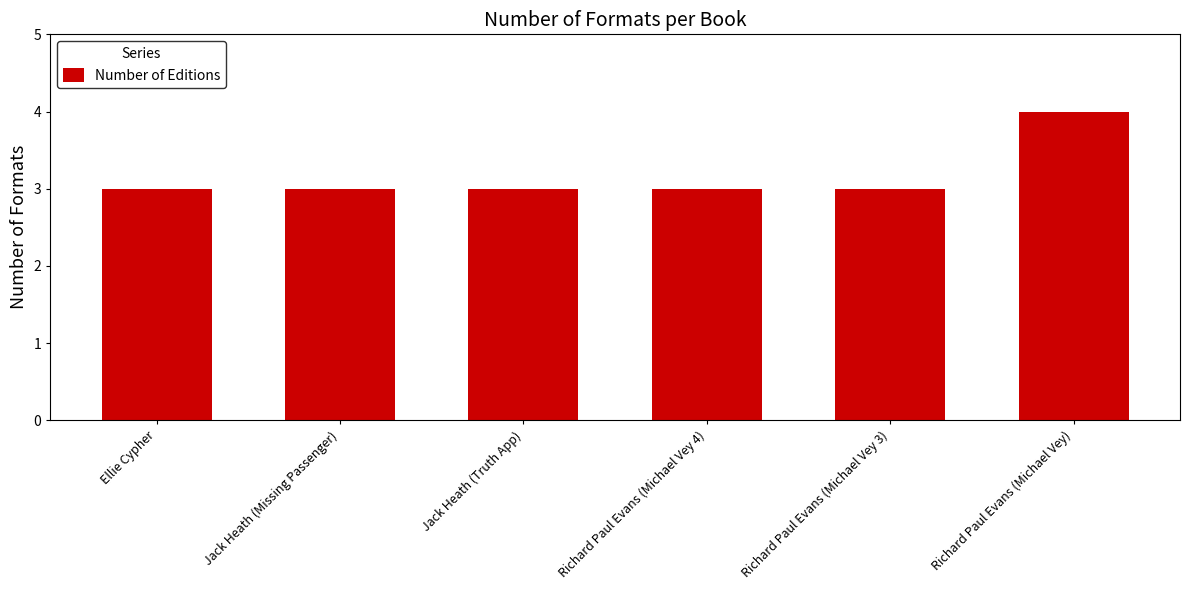

Approximately how many times larger is the value at Richard Paul Evans (Michael Vey 3) compared to Jack Heath (Truth App)?

1.0